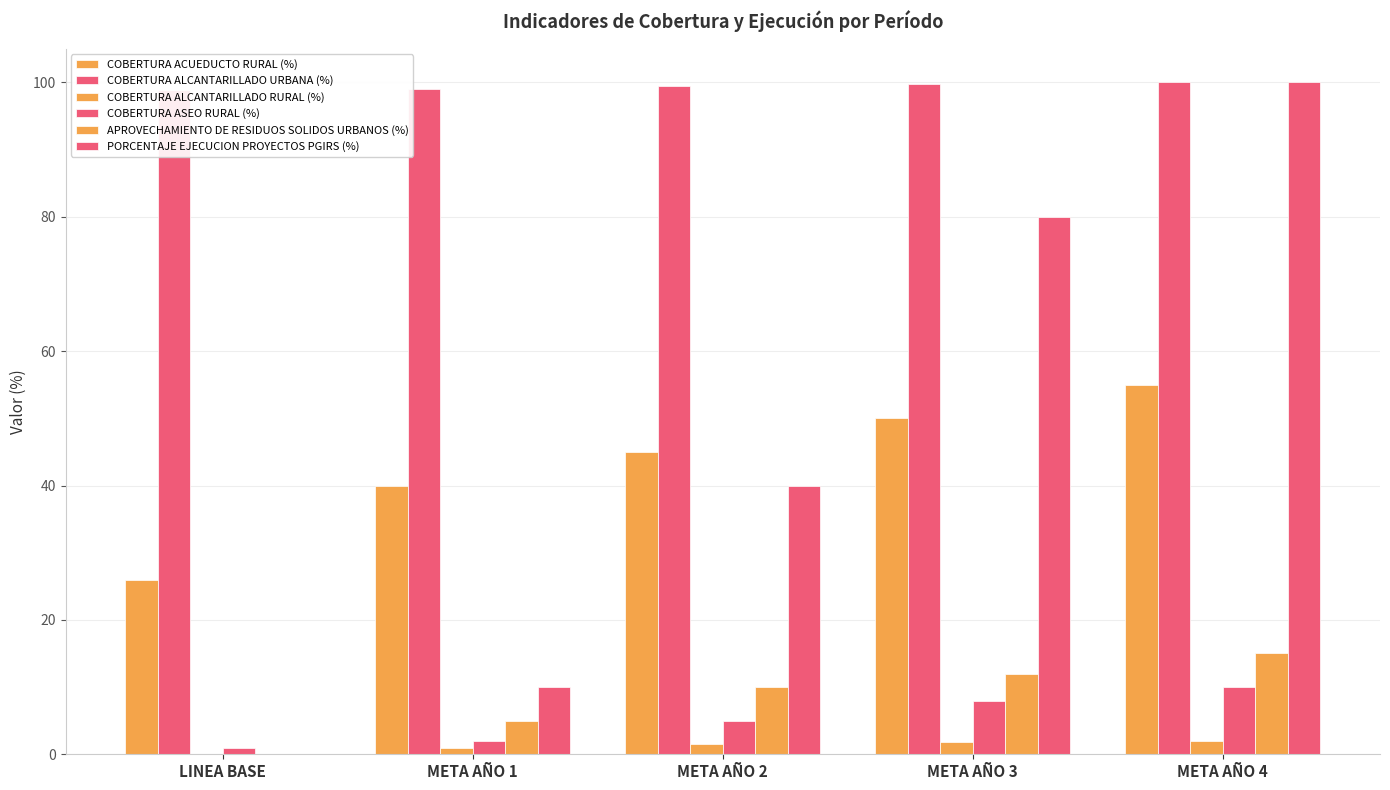

How many positive values does the COBERTURA ALCANTARILLADO RURAL (%) series have?

4